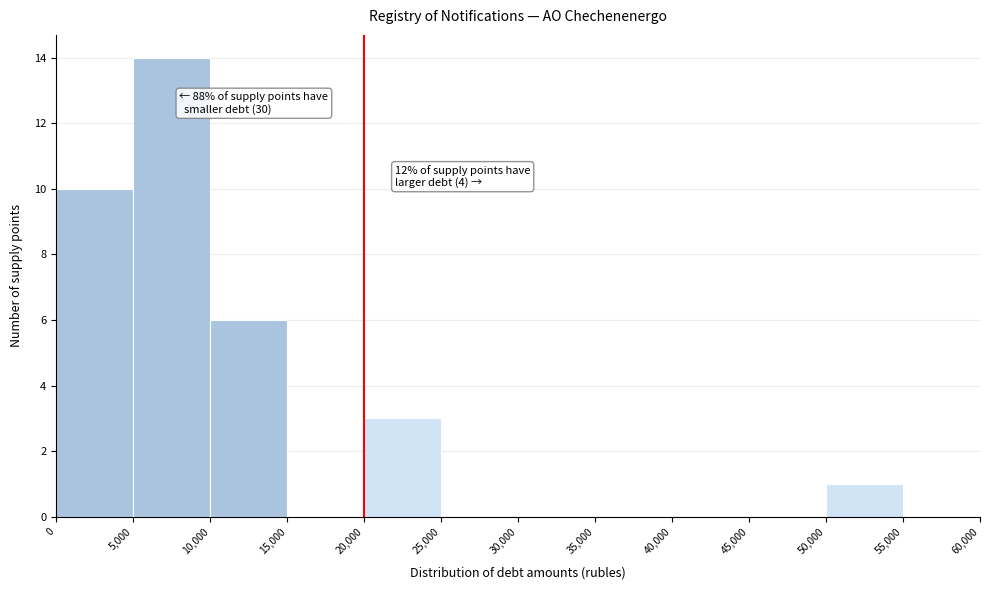

Over which range of the x-axis is the bar tallest?

5,000 to 10,000